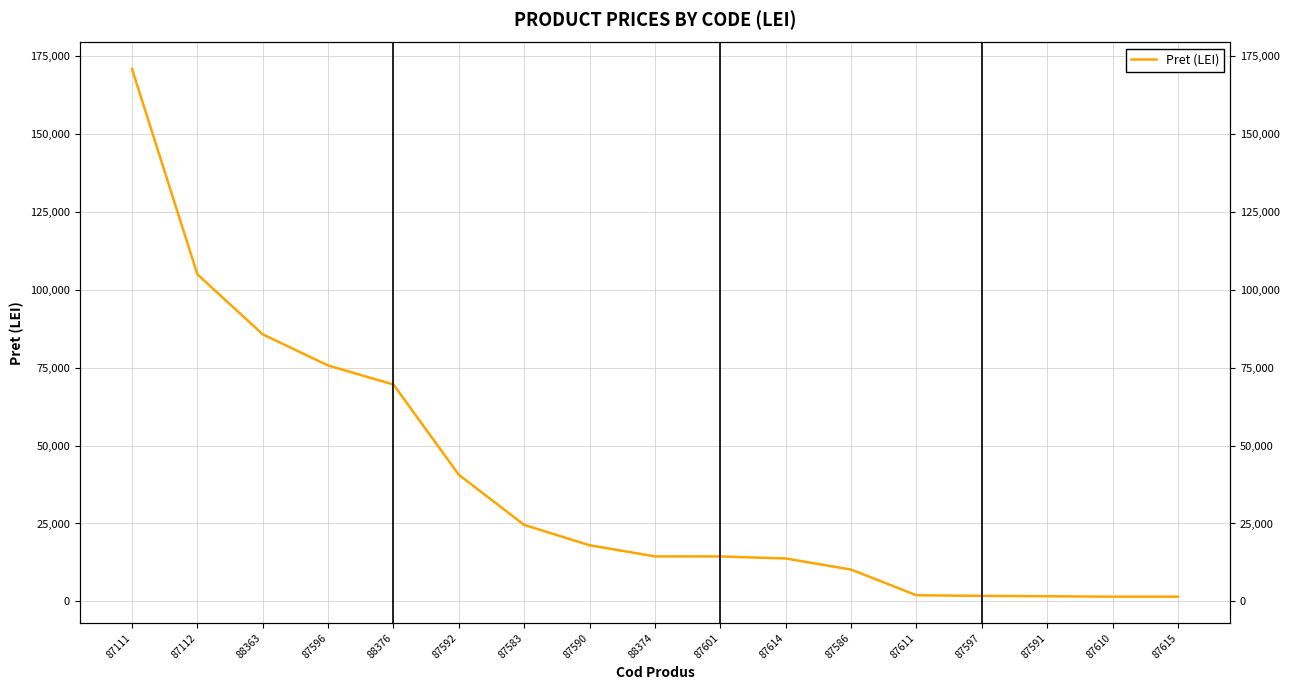

What is the label of the 17th point from the left?

87615